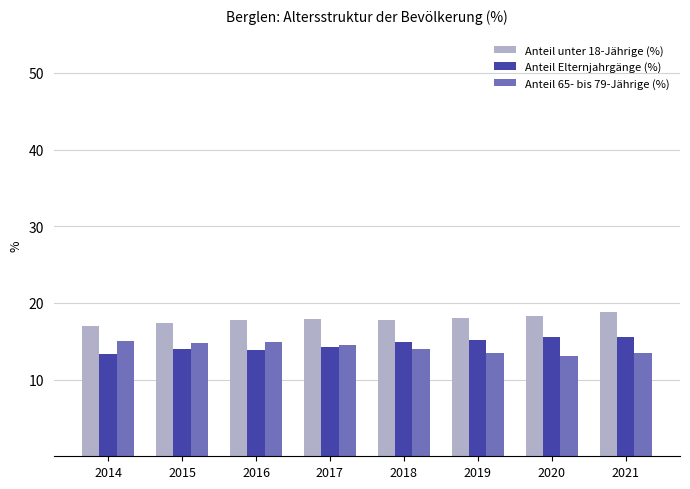

What is the difference between the highest and lowest values at 2021?

5.3